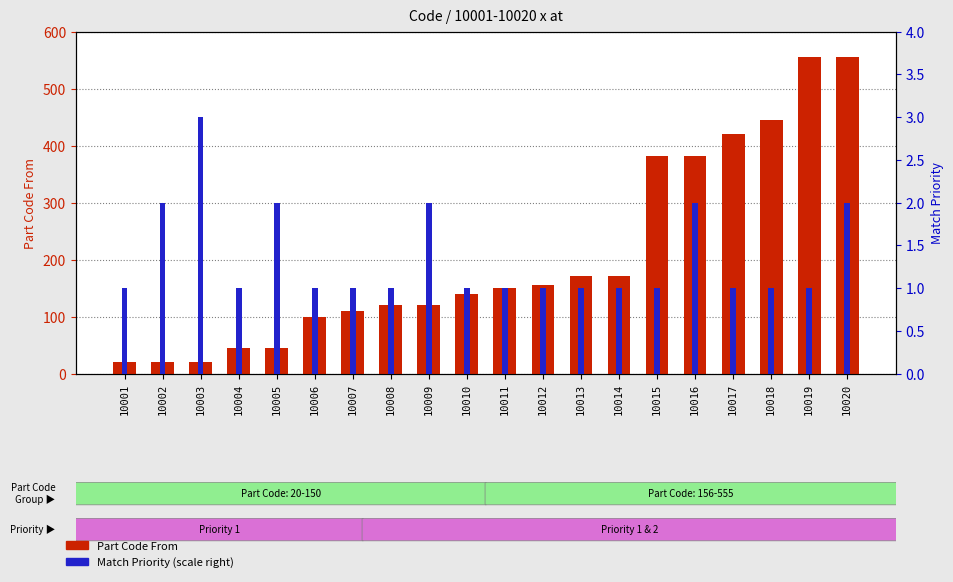

Is it true that Part Code From equals 62 at 10005?

False